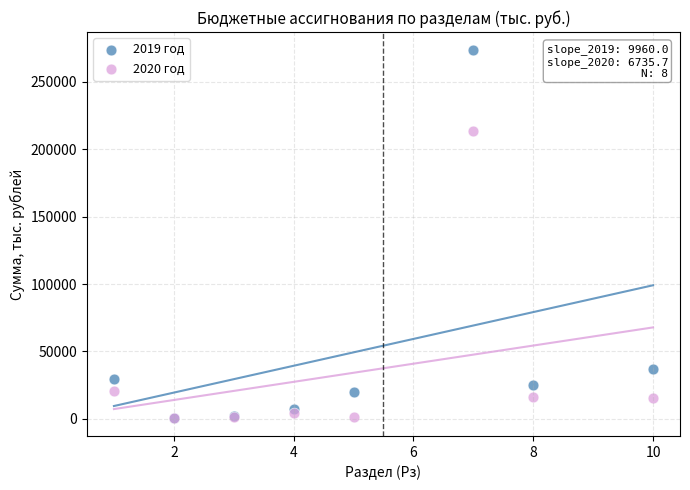

Which series reaches the maximum Y coordinate?

2019 год